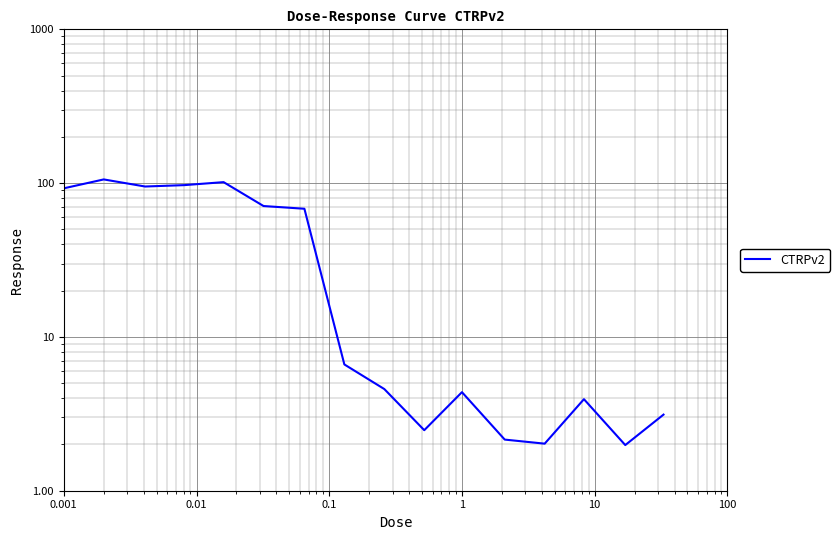

Reading right to left, list all the values displayed in this chart.

3.1	2.0	3.9	2.0	2.1	4.4	2.5	4.6	6.6	68.1	71.0	101.5	97.1	95.1	105.7	92.5